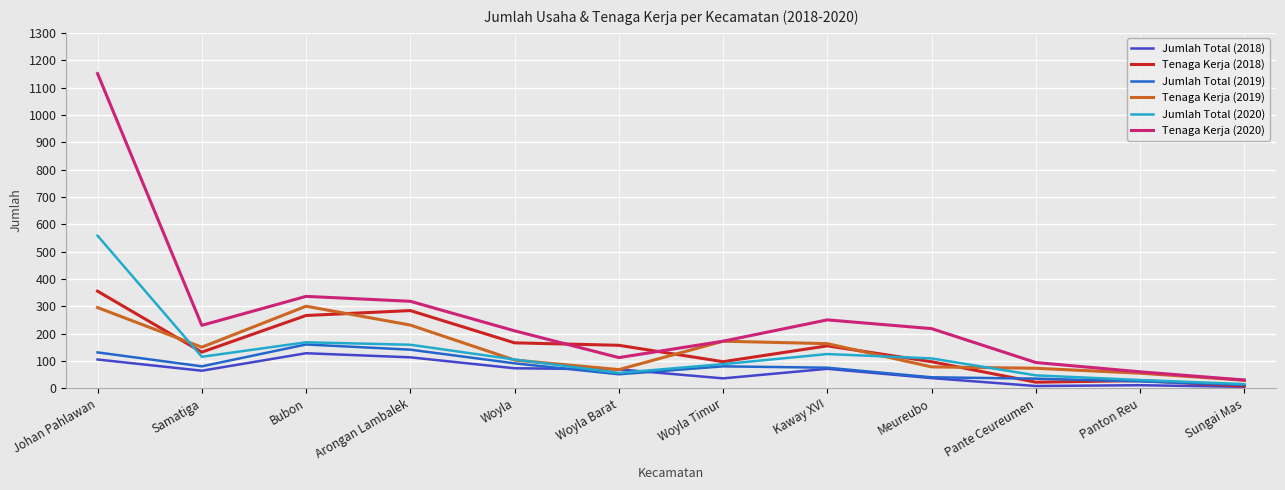

Rank the series by their maximum value, from lowest to highest.

Jumlah Total (2018), Jumlah Total (2019), Tenaga Kerja (2019), Tenaga Kerja (2018), Jumlah Total (2020), Tenaga Kerja (2020)